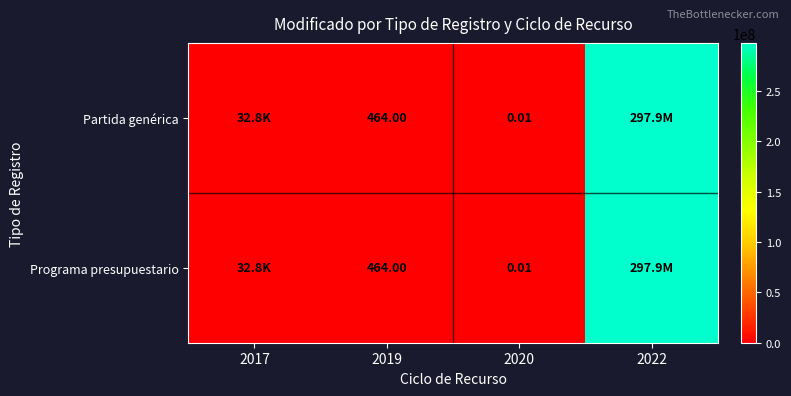

Is it true that Programa presupuestario equals 464.0 at 2019?

True